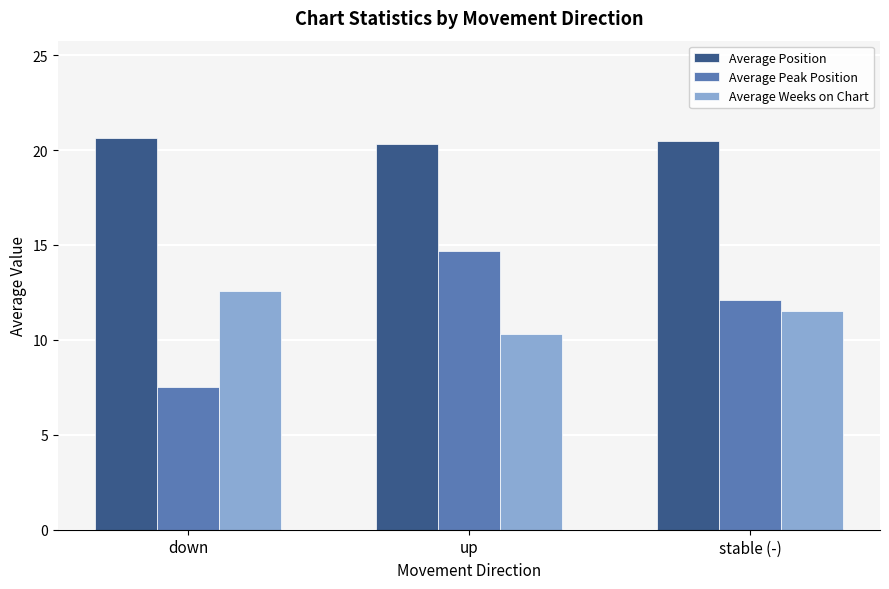

What is the average value of the Average Peak Position series?

11.4